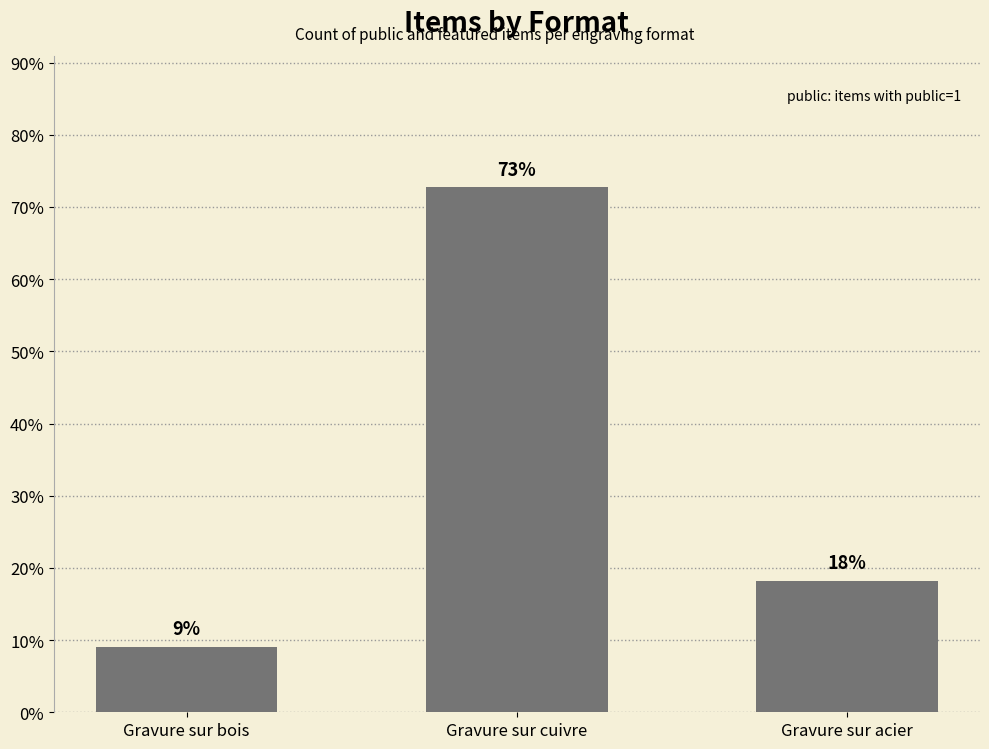

Approximately how many times larger is the value at Gravure sur cuivre compared to Gravure sur acier?

4.0